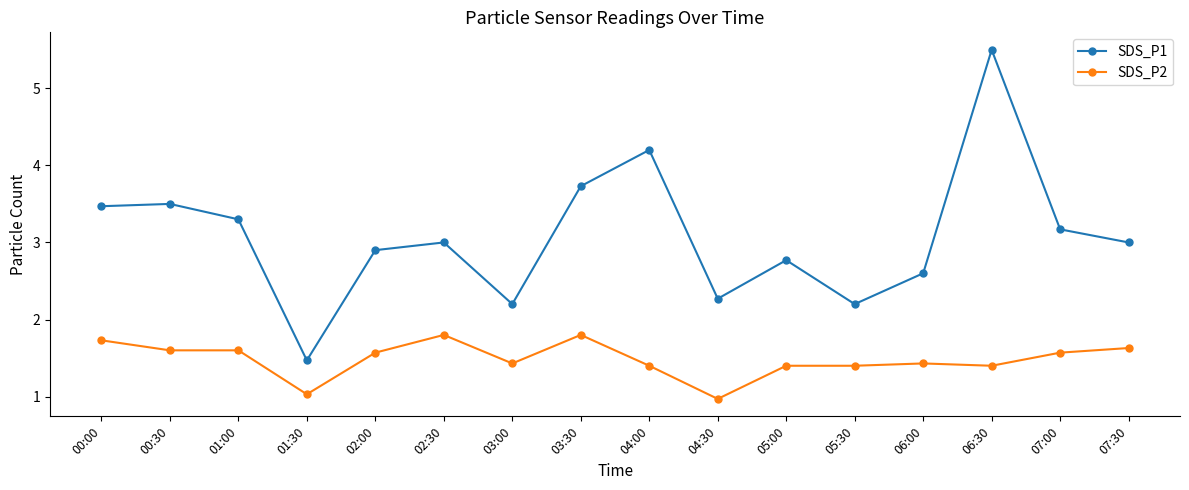

Rank the series at 03:00 from highest to lowest value.

SDS_P1, SDS_P2